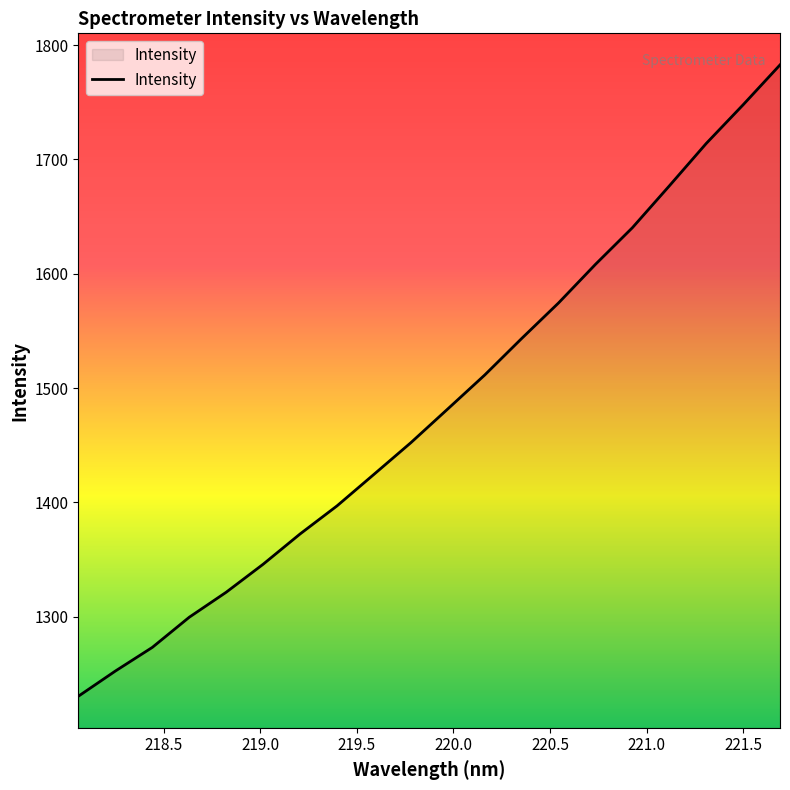

What is the smallest value displayed?

1230.4